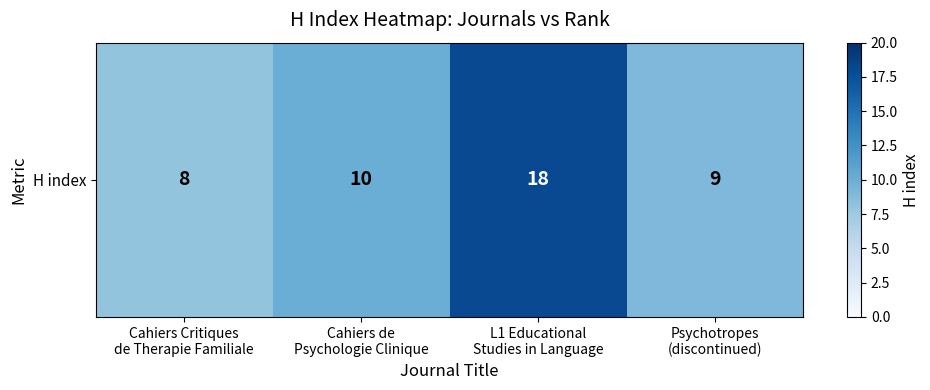

Which category has the highest value across all series?

L1 Educational
Studies in Language